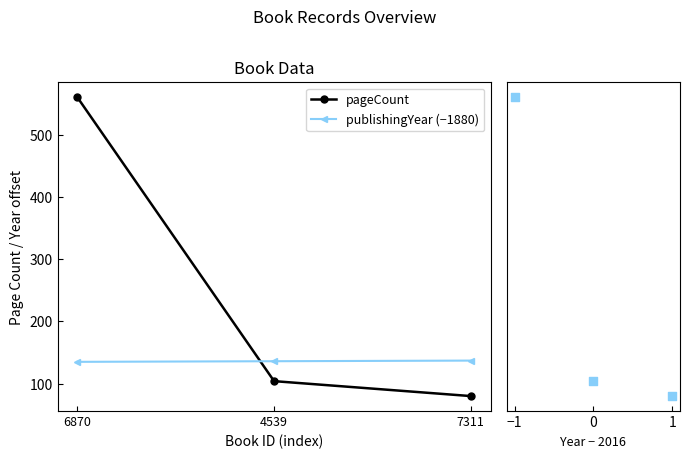

At how many categories does at least one series exceed 174?

1